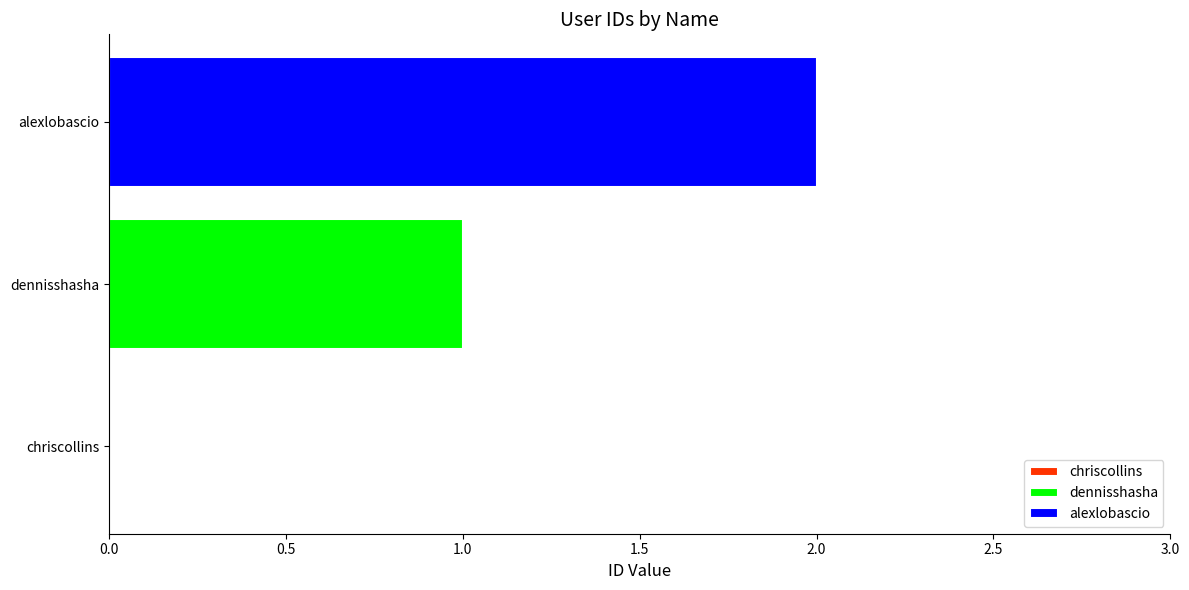

At which label does the data first exceed 1?

alexlobascio